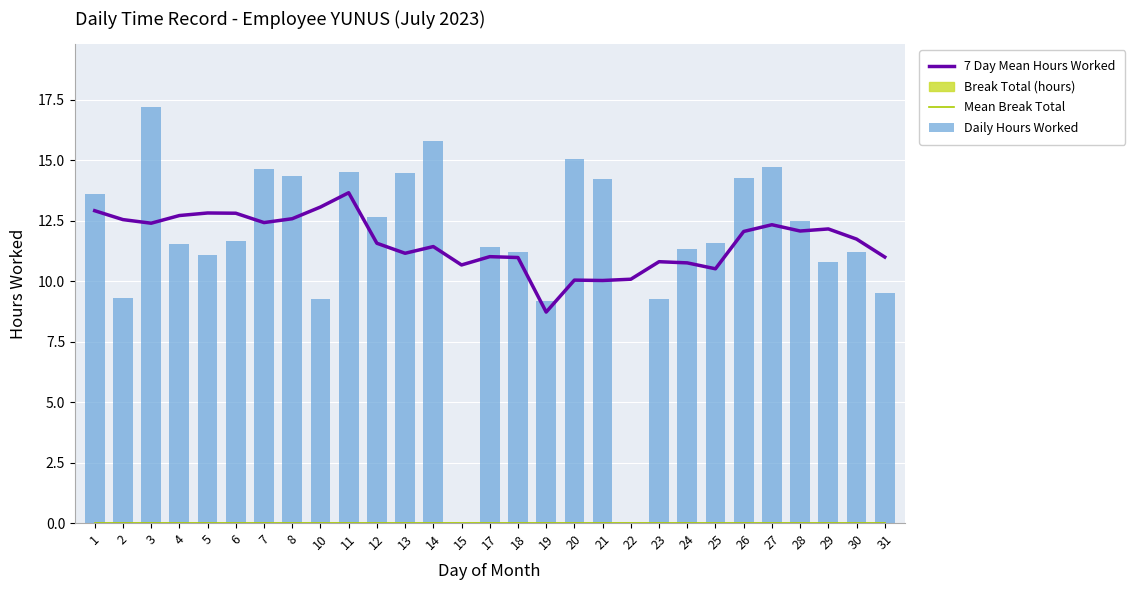

Are the bars horizontal?

No